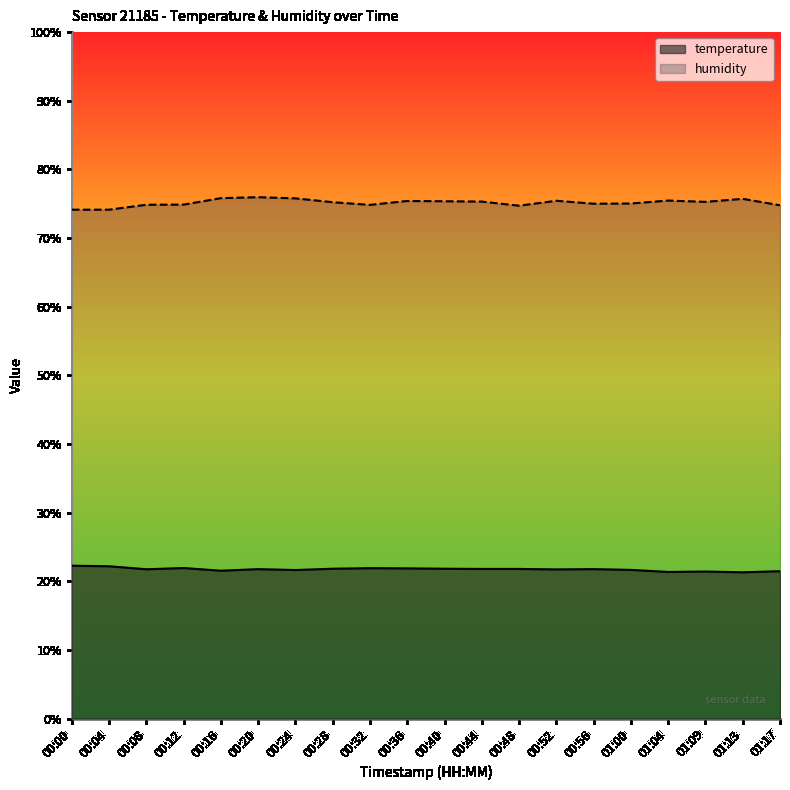

Reading left to right, extract all data points from this chart.

temperature: 22.3	22.2	21.8	21.9	21.5	21.8	21.6	21.8	21.9	21.9	21.8	21.8	21.8	21.7	21.8	21.7	21.4	21.4	21.3	21.5
humidity: 74.1	74.1	74.8	74.9	75.8	76.0	75.8	75.2	74.8	75.4	75.4	75.3	74.7	75.4	75.0	75.0	75.5	75.3	75.7	74.8